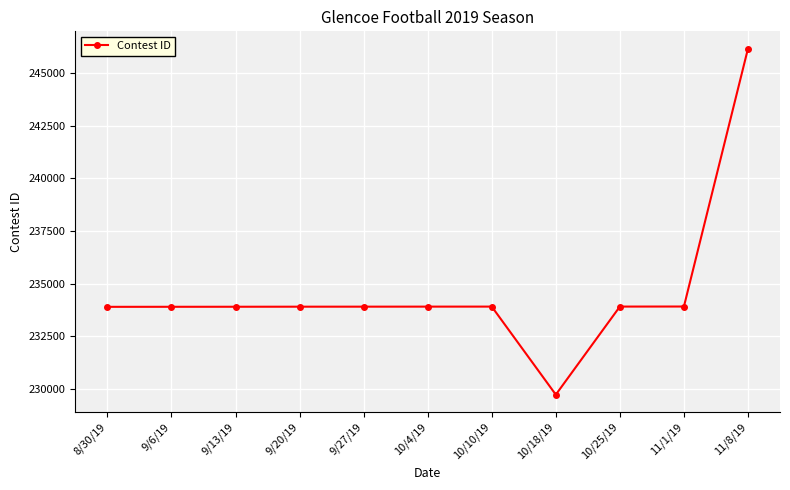

At which category does the chart reach its minimum across all series?

10/18/19